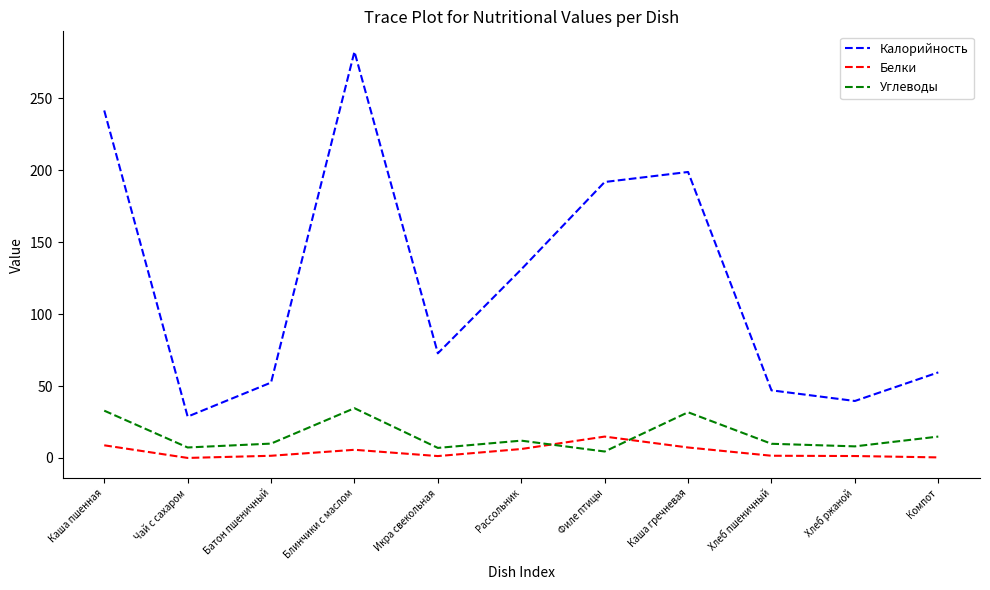

The Белки series shows 1.5 at Хлеб пшеничный. True or false?

True